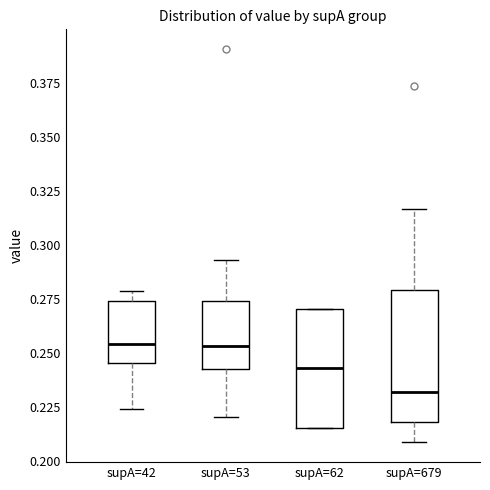

Which box is the tallest, from its lower edge to its upper edge?

supA=679